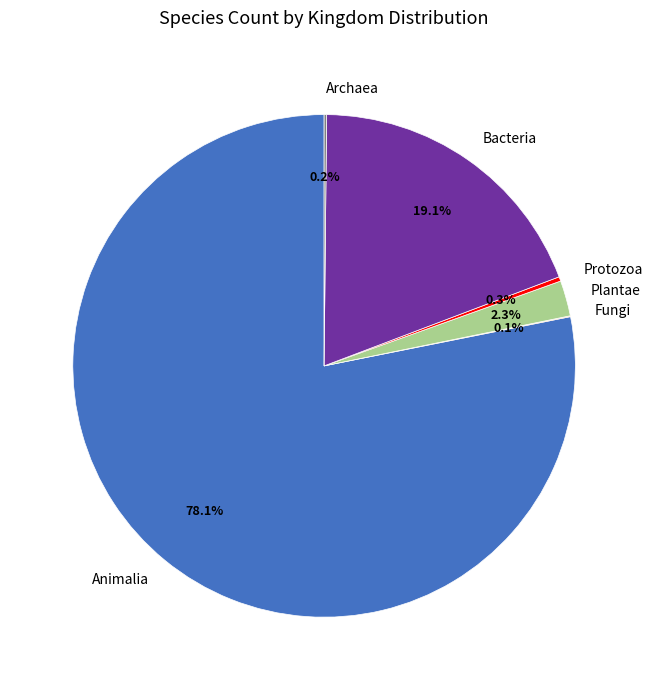

Which category has the biggest portion of the pie?

Animalia